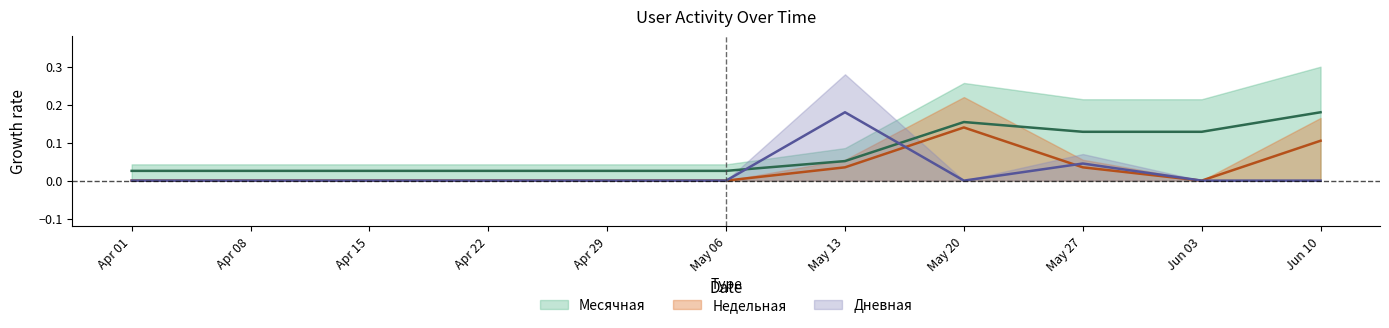

At which category is the sum across all series the highest?

May 20